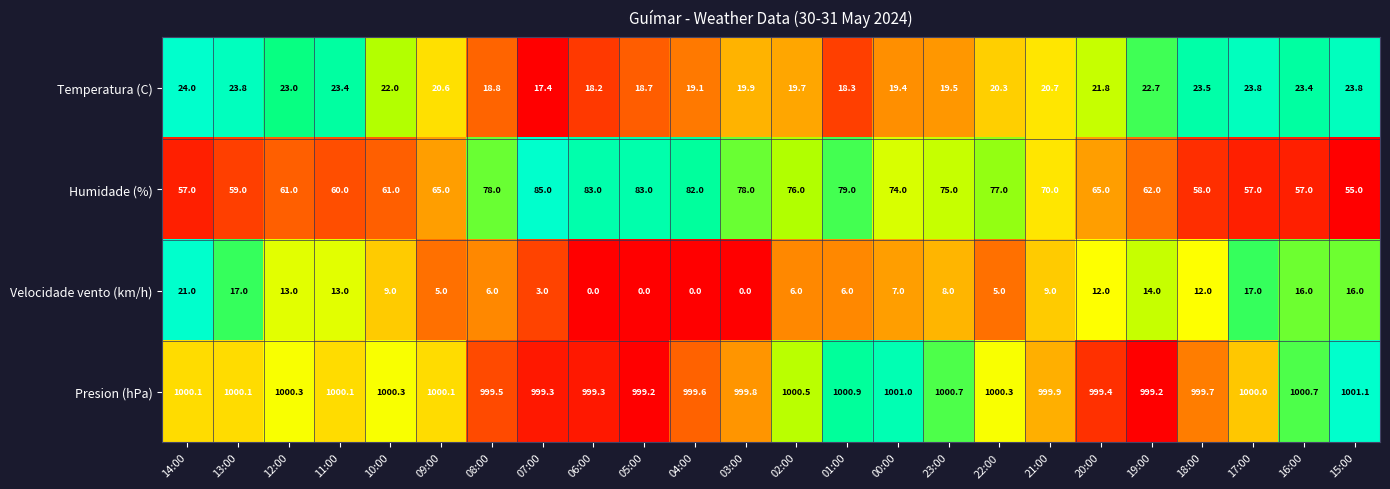

At which category does the chart reach its peak across all series?

15:00